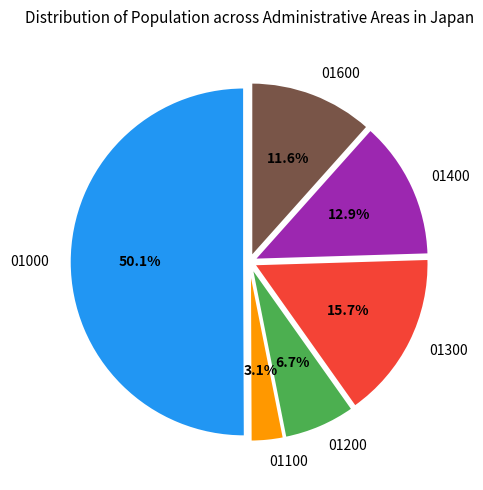

To the nearest percent, what is the average slice percentage?

17%